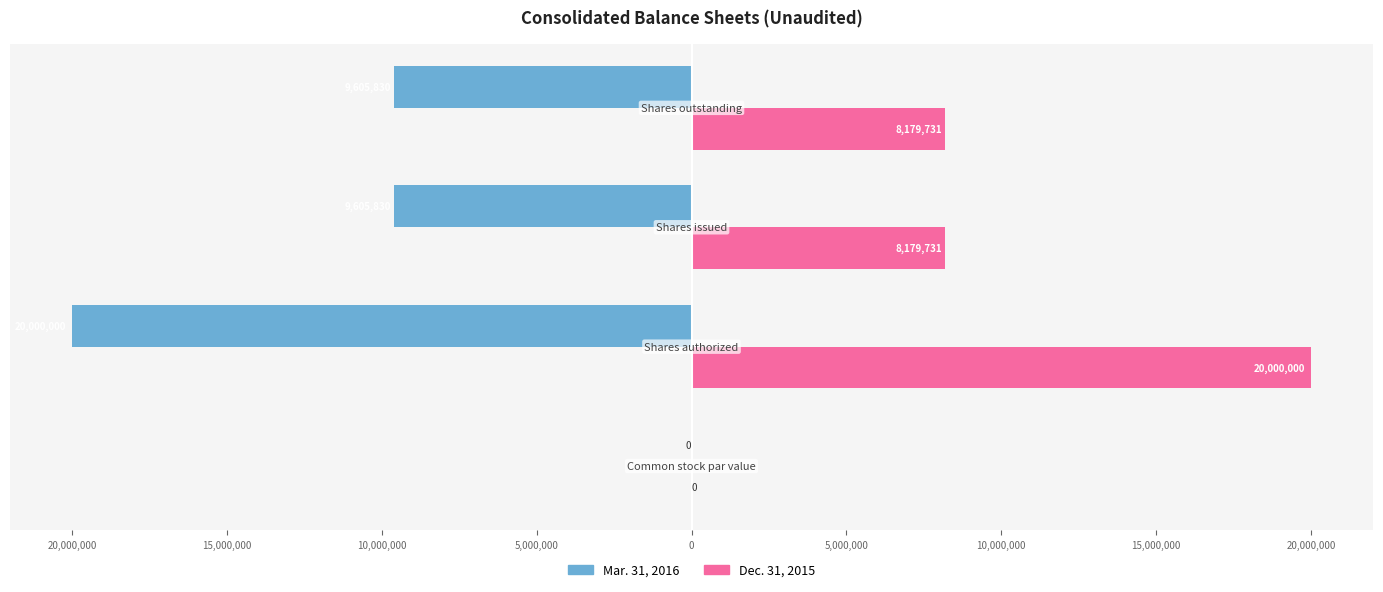

What position from the left is 20,000,000?

2